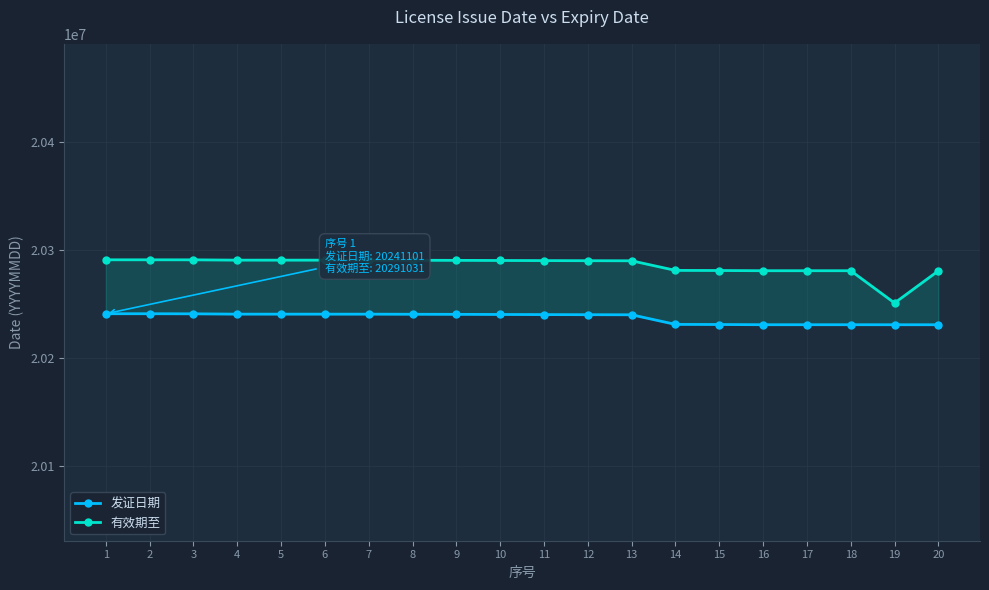

Rank the categories by 发证日期 value from lowest to highest.

20, 19, 18, 16, 17, 15, 14, 13, 12, 11, 10, 9, 8, 7, 6, 5, 4, 3, 1, 2